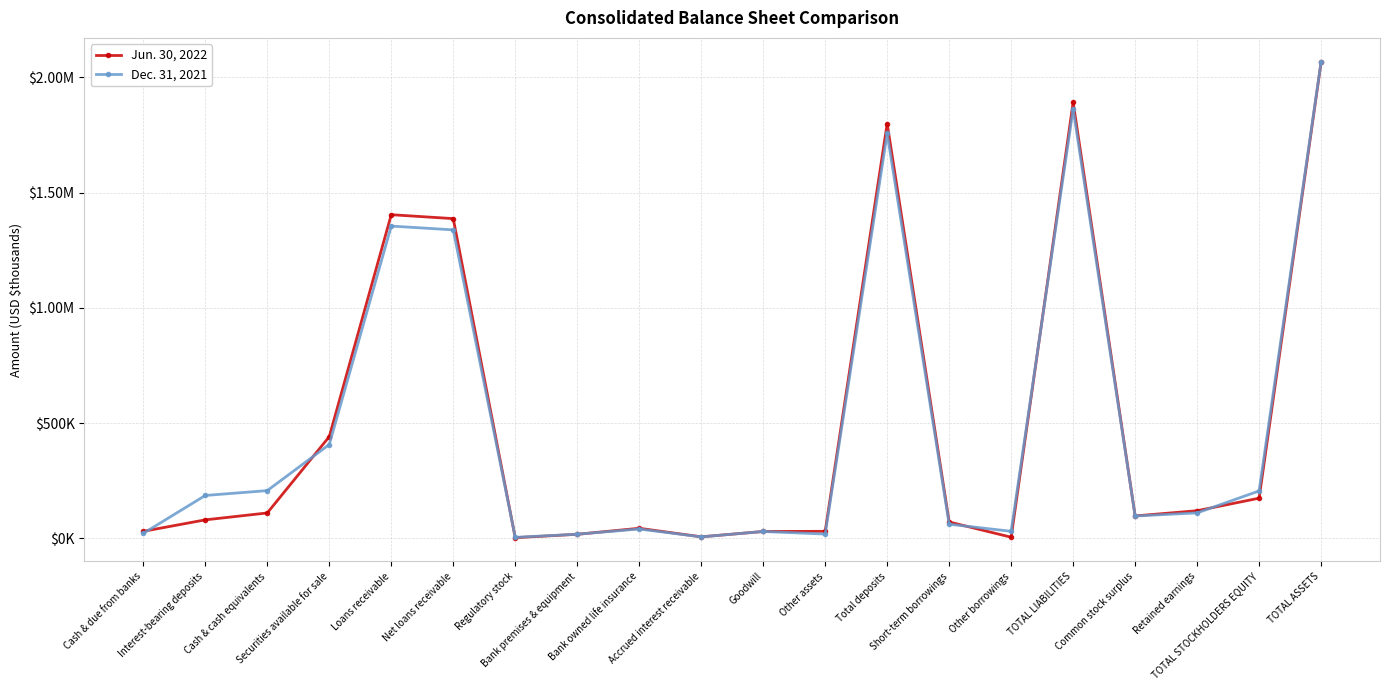

Reading left to right, extract all data points from this chart.

Jun. 30, 2022: Cash & due from banks=29931	Interest-bearing deposits=79735	Cash & cash equivalents=109666	Securities available for sale=440877	Loans receivable=1404317	Net loans receivable=1387300	Regulatory stock=2396	Bank premises & equipment=17032	Bank owned life insurance=43167	Accrued interest receivable=6085	Goodwill=29266	Other assets=29896	Total deposits=1799830	Short-term borrowings=70427	Other borrowings=4412	TOTAL LIABILITIES=1892553	Common stock surplus=96752	Retained earnings=119414	TOTAL STOCKHOLDERS EQUITY=173831	TOTAL ASSETS=2066384
Dec. 31, 2021: Cash & due from banks=21073	Interest-bearing deposits=185608	Cash & cash equivalents=206681	Securities available for sale=406782	Loans receivable=1354931	Net loans receivable=1338489	Regulatory stock=3927	Bank premises & equipment=17289	Bank owned life insurance=40038	Accrued interest receivable=5889	Goodwill=29266	Other assets=17994	Total deposits=1756793	Short-term borrowings=60822	Other borrowings=29998	TOTAL LIABILITIES=1863242	Common stock surplus=96443	Retained earnings=110015	TOTAL STOCKHOLDERS EQUITY=205262	TOTAL ASSETS=2068504